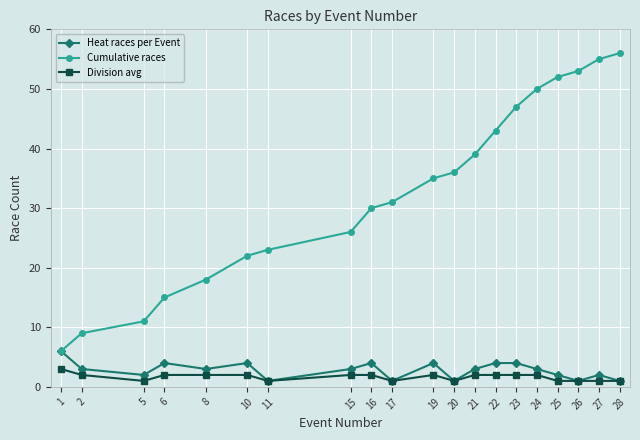

What is the difference between the maximum and minimum values in the Cumulative races series?

50